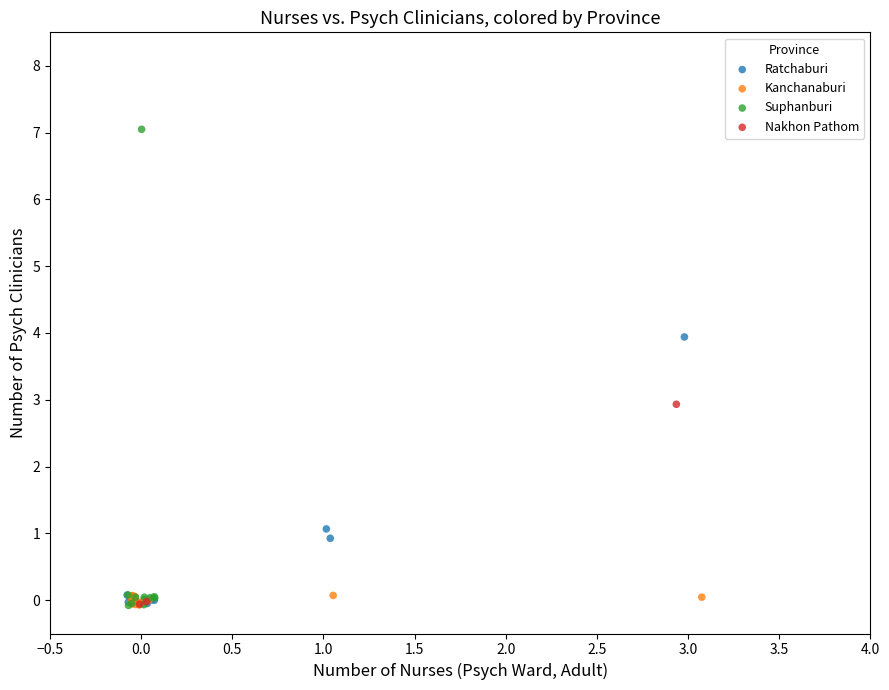

Which series has the largest Y range (max minus min)?

Suphanburi